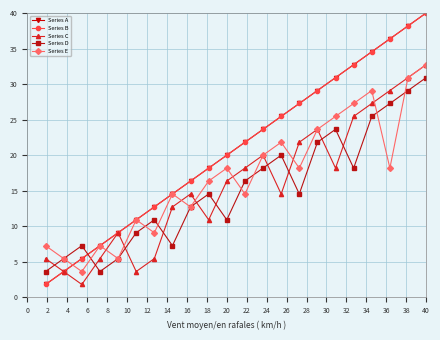

What is the label of the 15th point from the left?

28